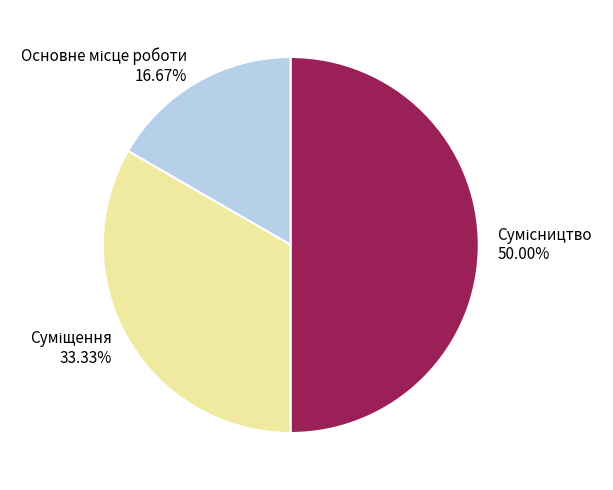

Does Суміщення represent more than half of the total?

No